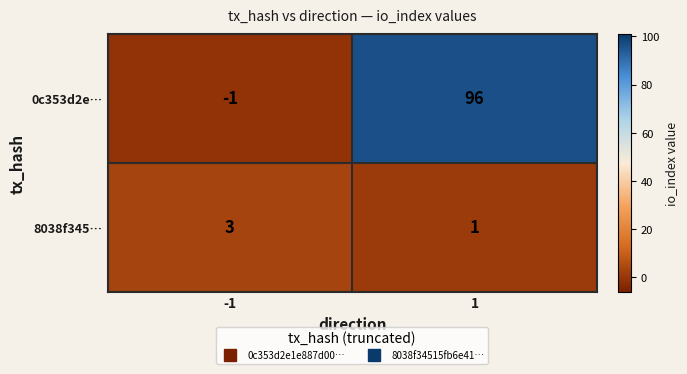

At 1, list the series in order from largest to smallest.

0c353d2e…, 8038f345…